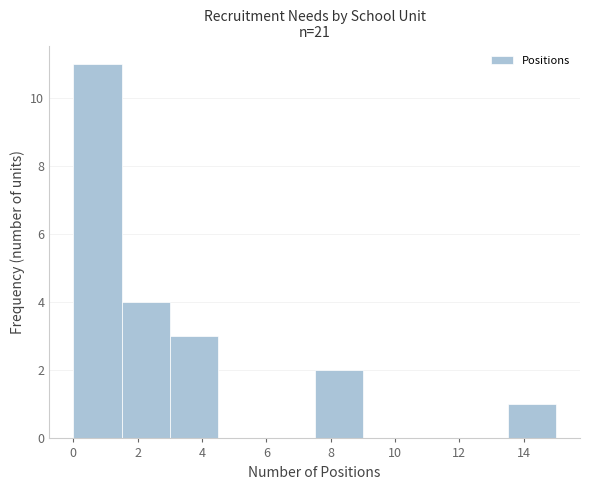

Reading left to right, list every bar in this chart as the range it spans on the x-axis followed by its height. Neither the bar edges nor the heights are printed on the chart, so give them approximately, as read against the axes.

0.0 to 1.5: 11
1.5 to 3.0: 4
3.0 to 4.5: 3
4.5 to 6.0: 0
6.0 to 7.5: 0
7.5 to 9.0: 2
9.0 to 10.5: 0
10.5 to 12.0: 0
12.0 to 13.5: 0
13.5 to 15.0: 1